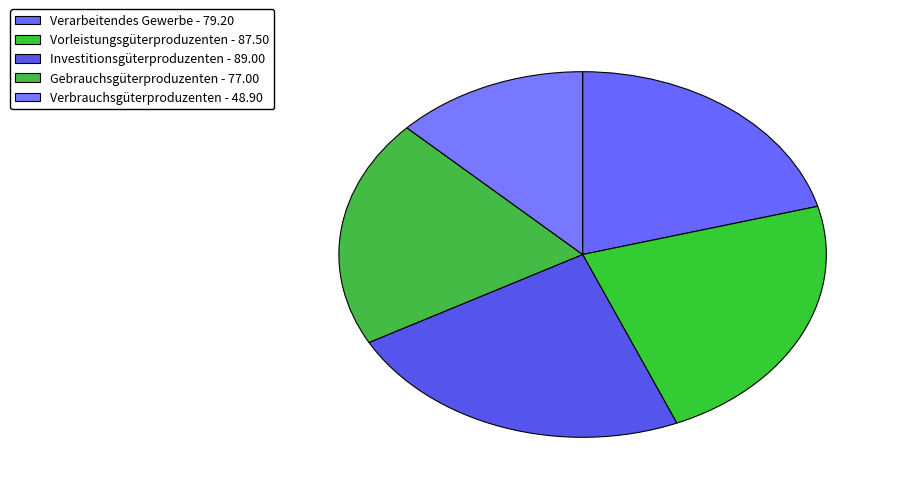

How many segments does this pie chart have?

5